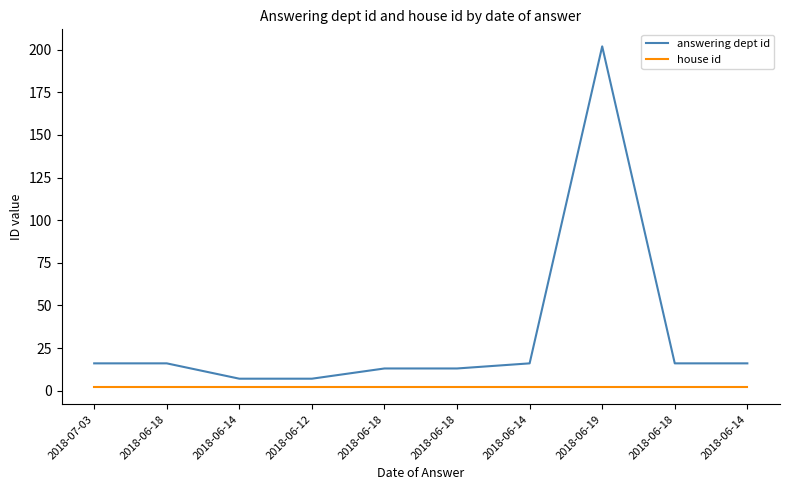

Does the chart have visible grid lines?

No